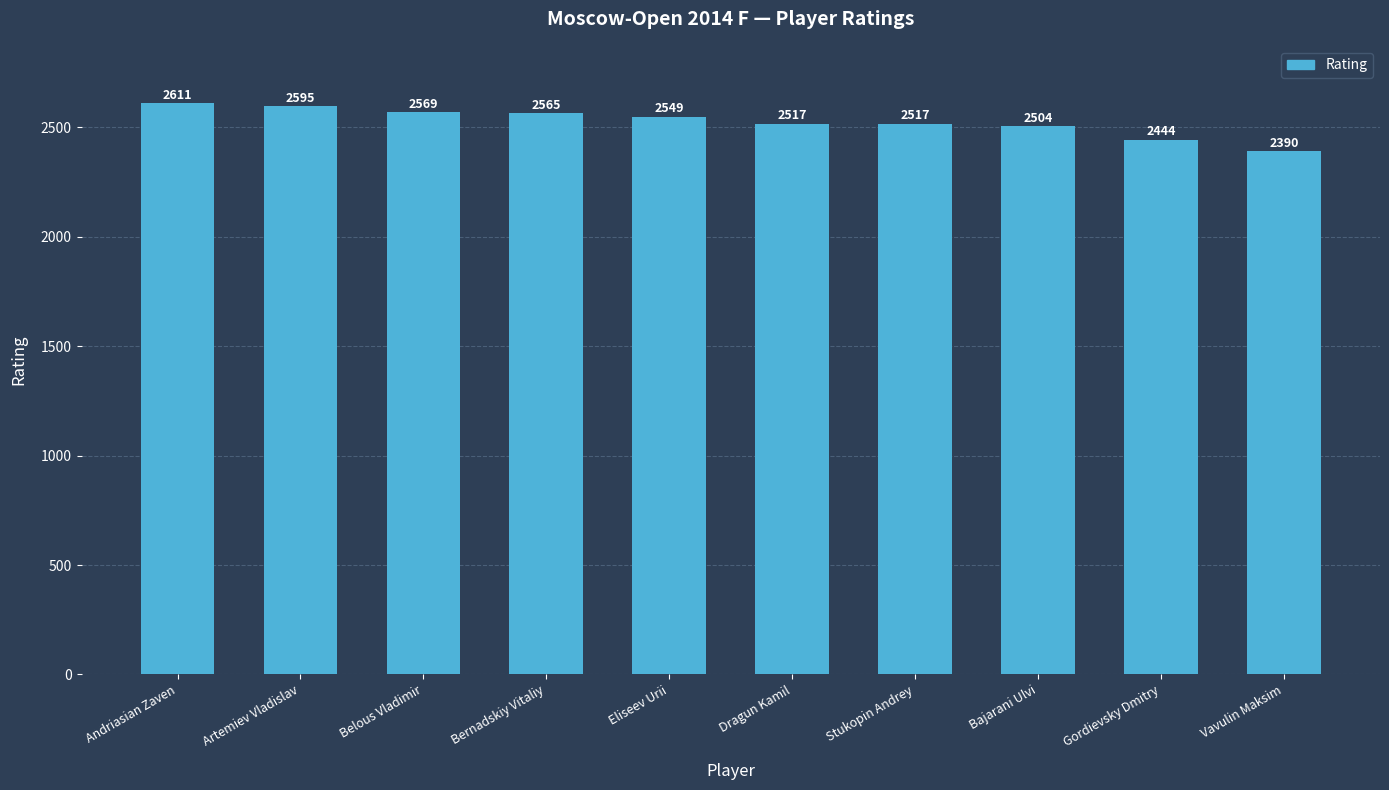

How many bars are there in total?

10